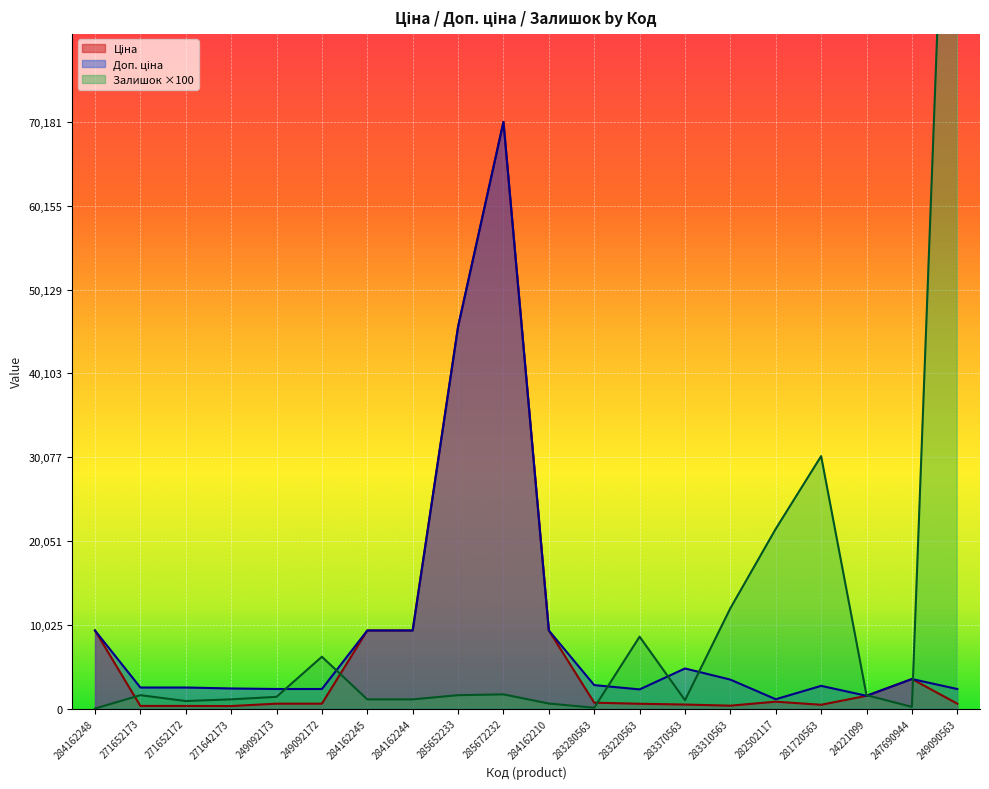

What is the total value across all series at 284162210?

19283.9